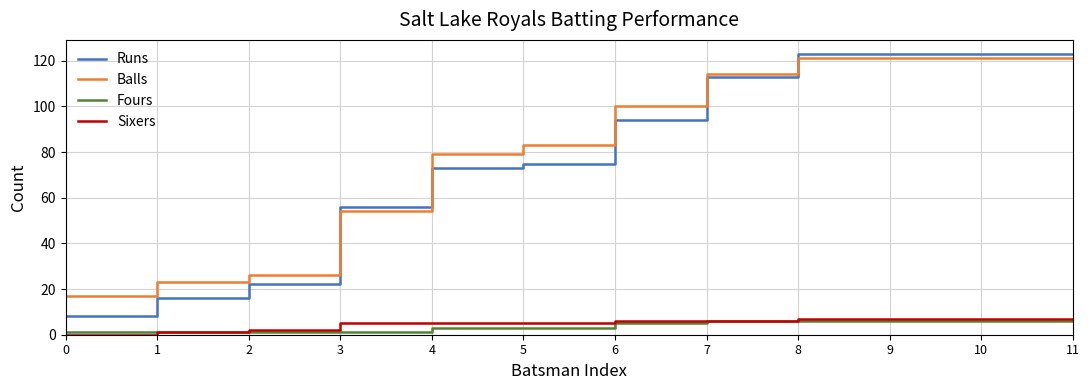

What is the greatest value displayed?

123